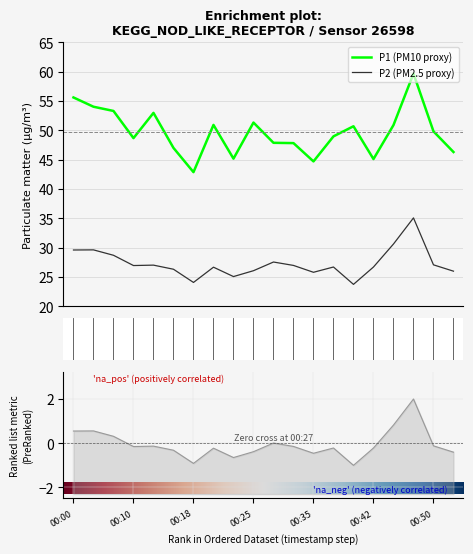

Reading left to right, extract all data points from this chart.

P1: 55.6	54.0	53.3	48.7	53.0	47.0	42.9	51.0	45.2	51.4	47.9	47.9	44.7	49.0	50.7	45.1	50.9	59.7	49.9	46.3
P2: 29.6	29.6	28.7	27.0	27.1	26.4	24.1	26.7	25.1	26.1	27.6	27.0	25.8	26.7	23.8	26.7	30.6	35.1	27.1	26.0